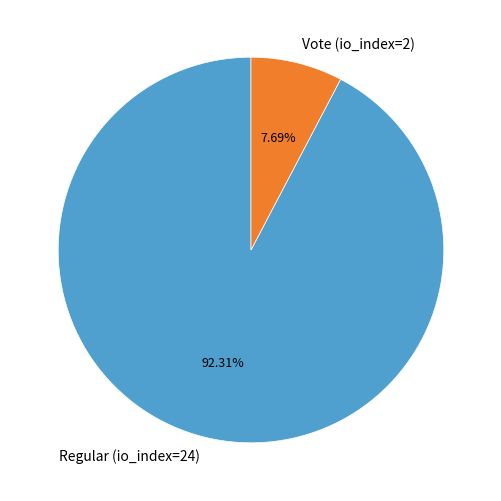

How many segments does this pie chart have?

2